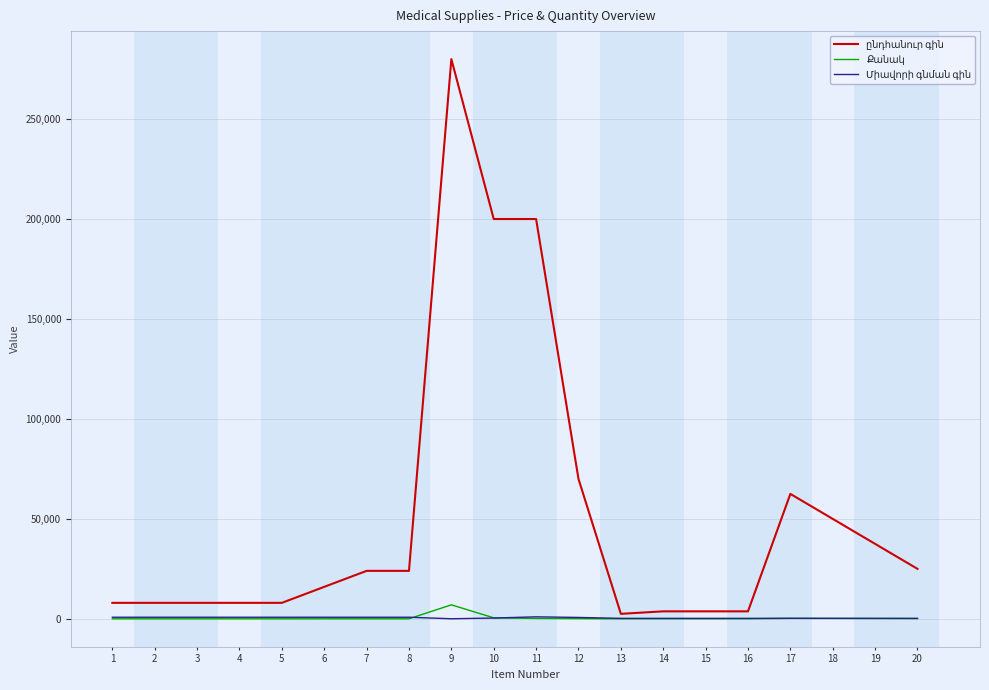

What is the maximum value shown in the chart?

280000